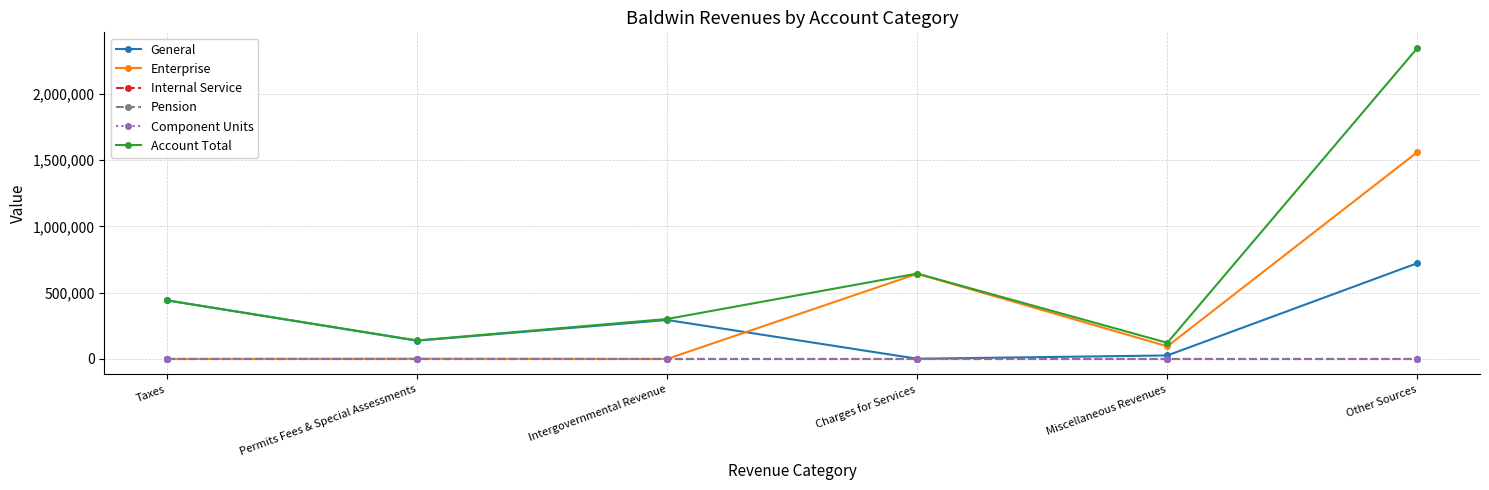

Between Permits Fees & Special Assessments and Other Sources, which series saw the biggest shift?

Account Total